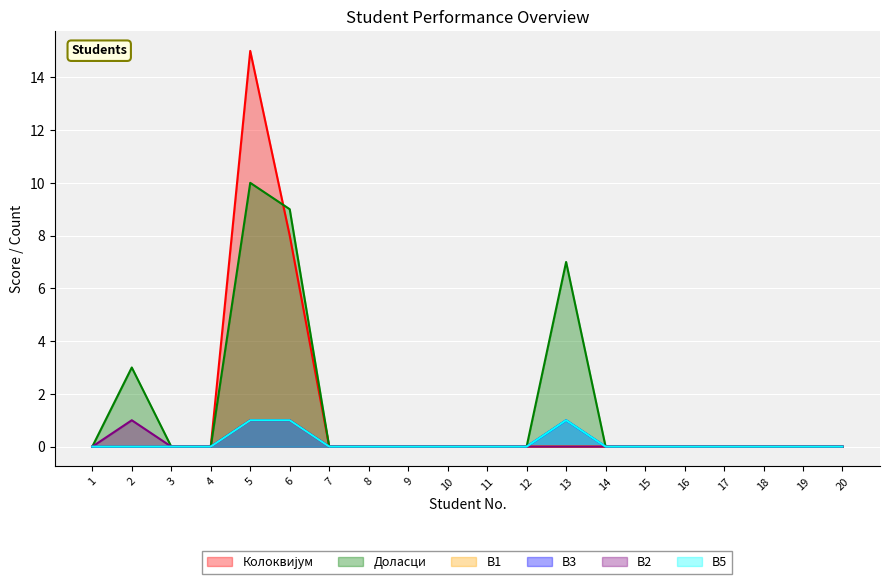

Reading right to left, list all the values displayed in this chart.

Колоквијум: 0	0	0	0	0	0	0	0	0	0	0	0	0	0	8	15	0	0	0	0
Доласци: 0	0	0	0	0	0	0	7	0	0	0	0	0	0	9	10	0	0	3	0
В1: 0	0	0	0	0	0	0	0	0	0	0	0	0	0	1	1	0	0	0	0
В3: 0	0	0	0	0	0	0	1	0	0	0	0	0	0	1	1	0	0	0	0
В2: 0	0	0	0	0	0	0	0	0	0	0	0	0	0	1	1	0	0	1	0
В5: 0	0	0	0	0	0	0	1	0	0	0	0	0	0	1	1	0	0	0	0